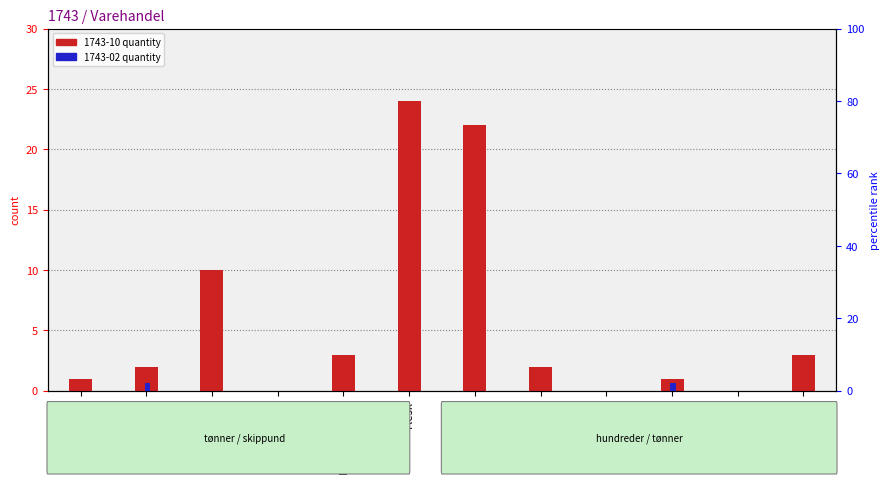

How many 1743-02 quantity values are between 0 and 1?

10